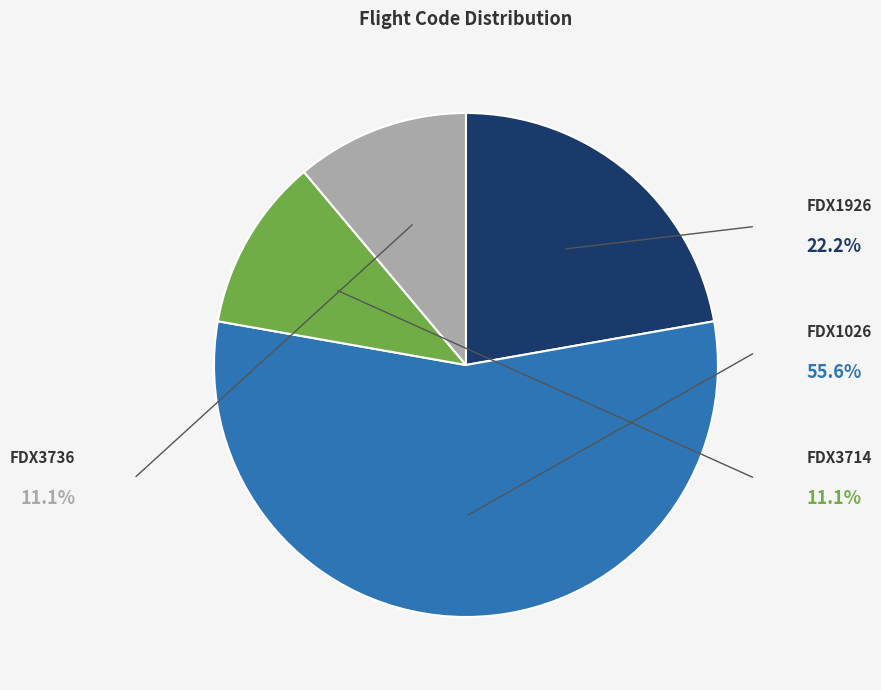

How many segments does this pie chart have?

4